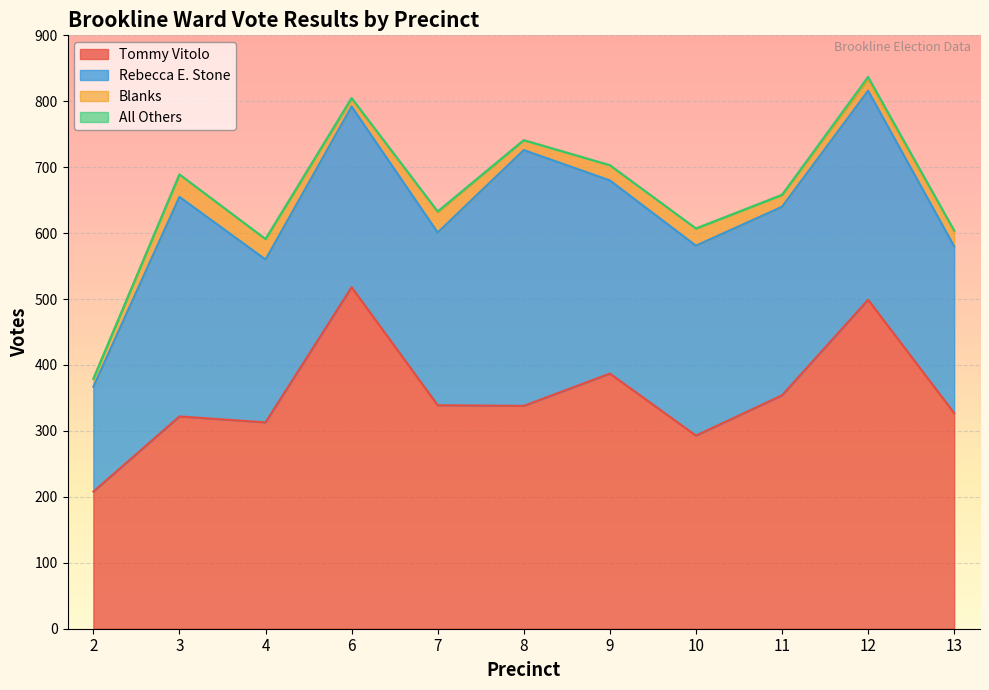

At which label is Blanks closest to 23?

9